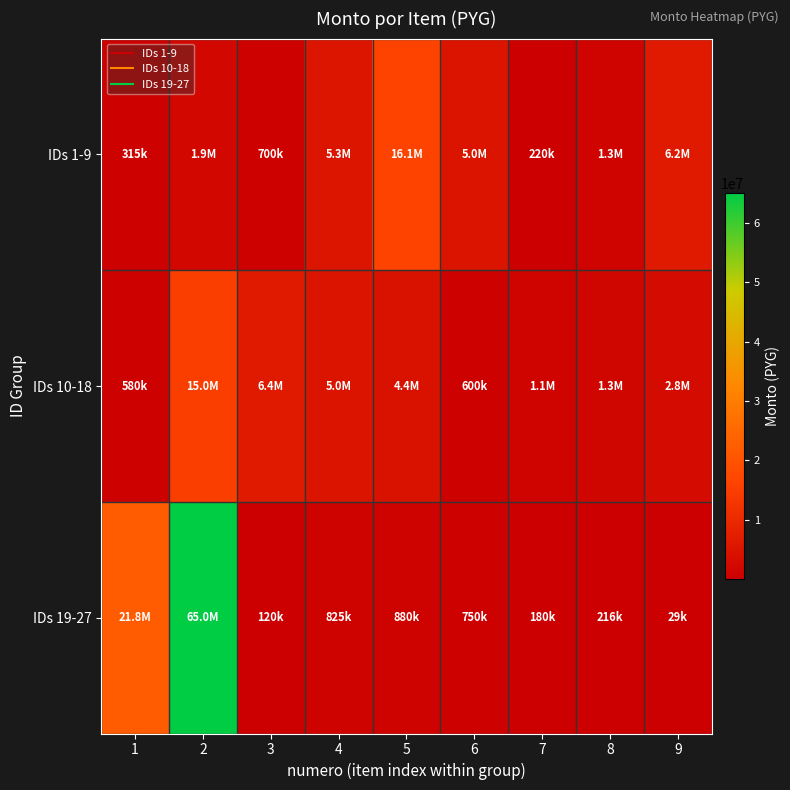

Reading right to left, extract all data points from this chart.

IDs 1-9: 9=6250000	8=1280000	7=220000	6=5000000	5=16150000	4=5330000	3=700000	2=1890000	1=315200
IDs 10-18: 9=2750000	8=1320000	7=1080000	6=600000	5=4400000	4=5000000	3=6400000	2=15000000	1=580100
IDs 19-27: 9=29000	8=216000	7=180000	6=750000	5=880000	4=825000	3=120000	2=65000000	1=21800000